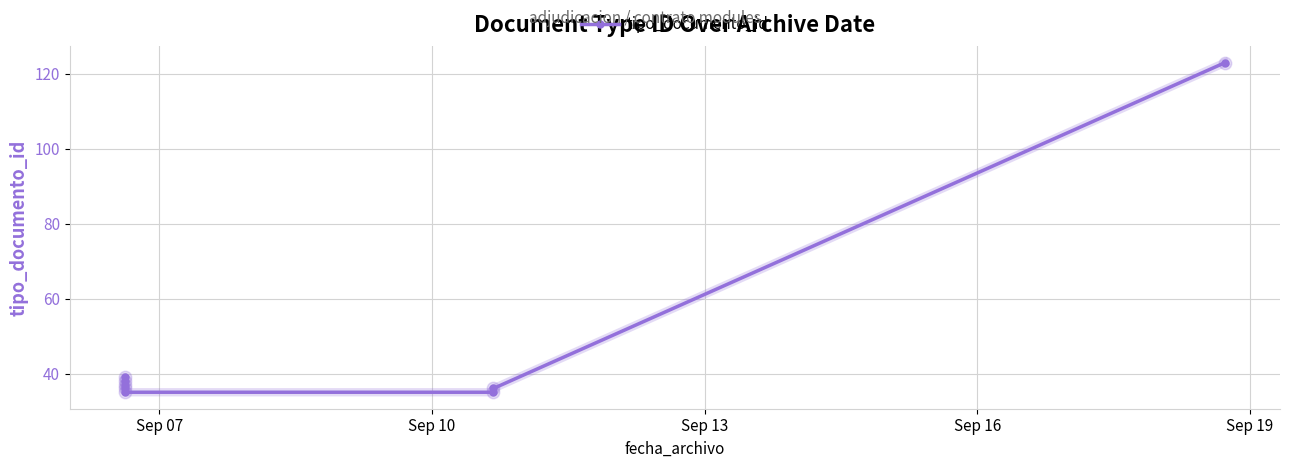

How many values exceed 37?

3